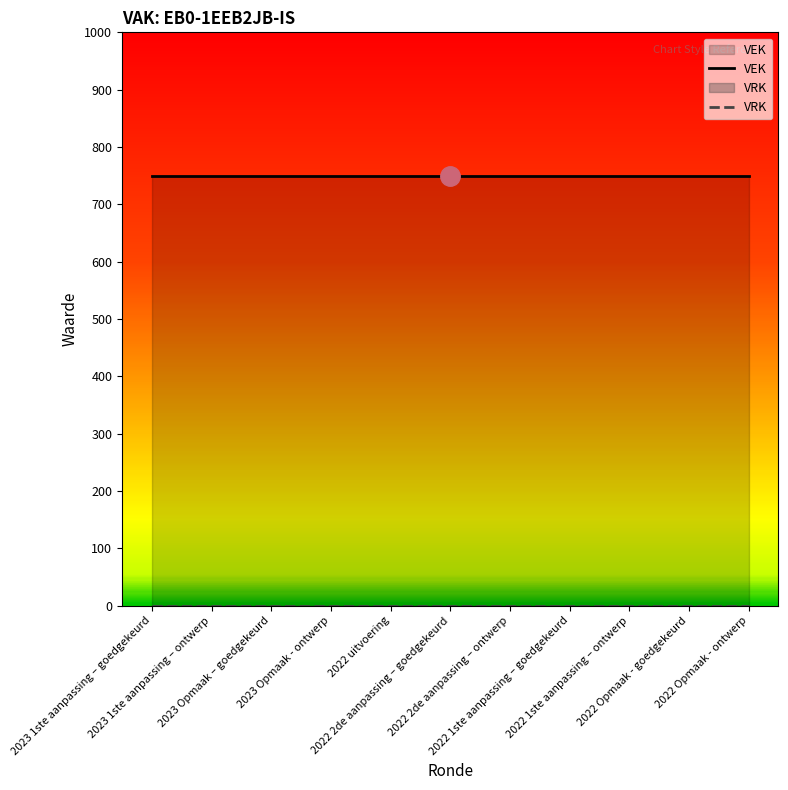

Does the chart display data point markers on the line(s)?

No